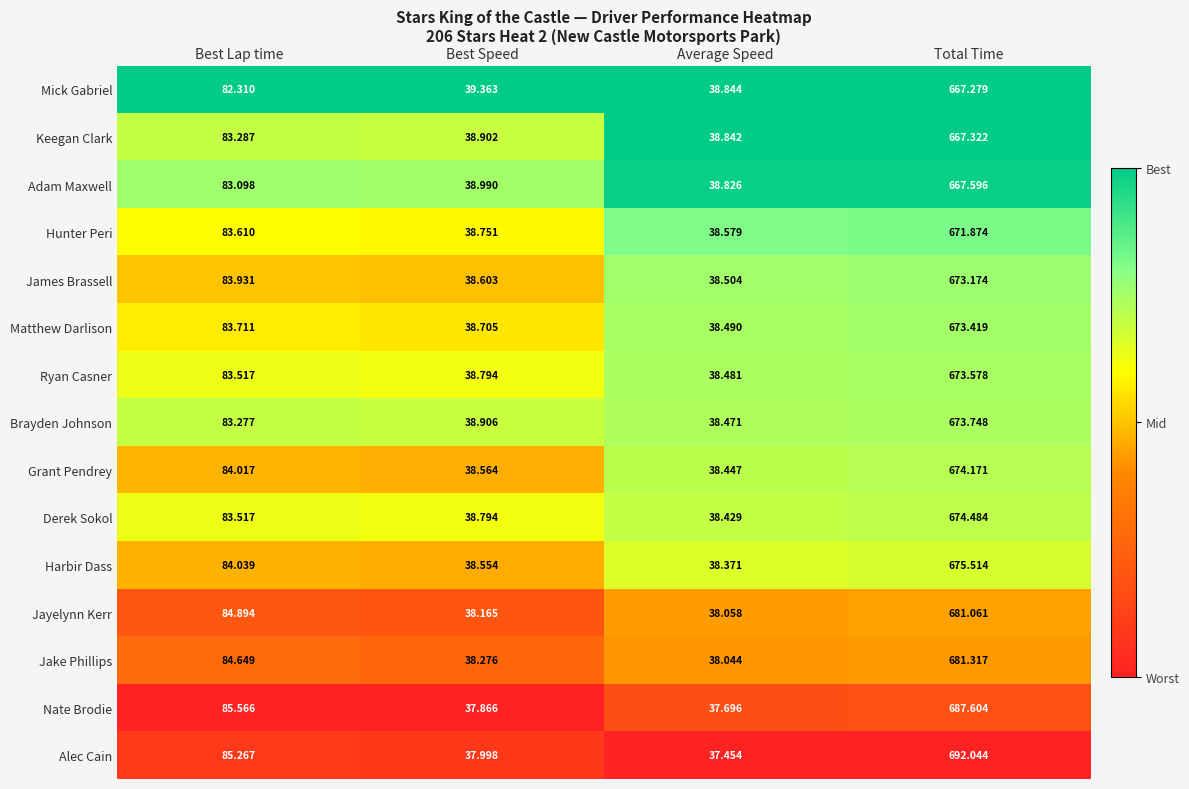

Which series has the largest range (max minus min)?

Alec Cain